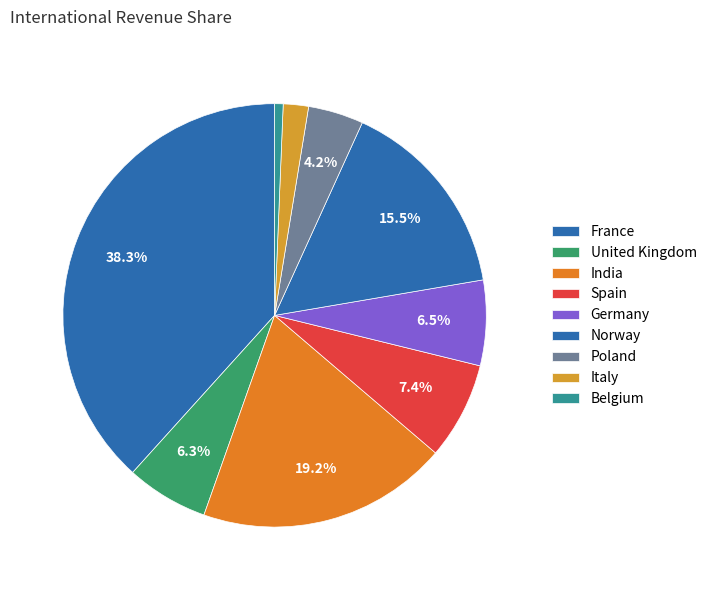

To the nearest percent, what is the difference between the Belgium and France slice percentages?

38%